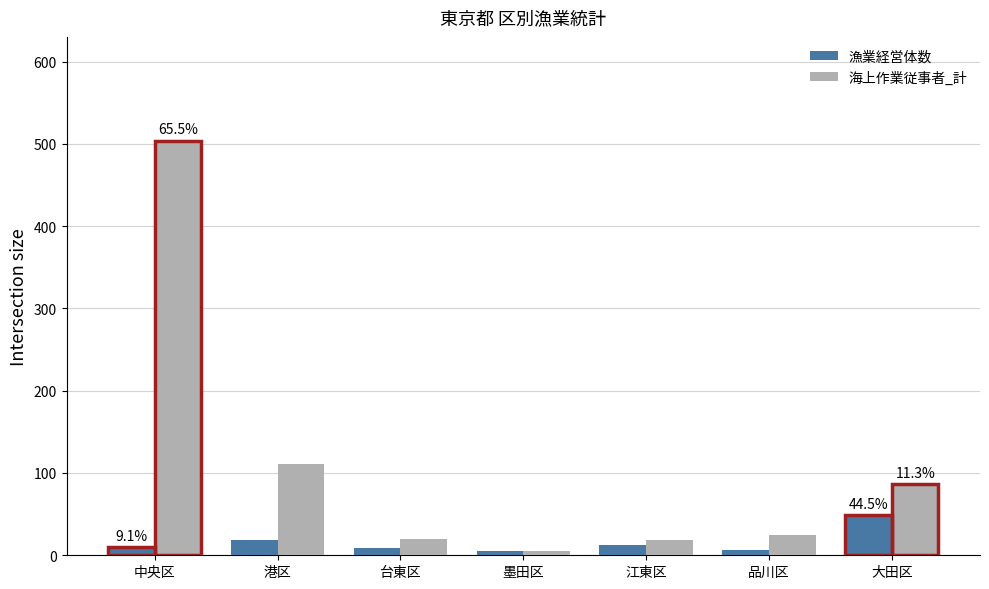

Rank the series at 品川区 from highest to lowest value.

海上作業従事者_計, 漁業経営体数